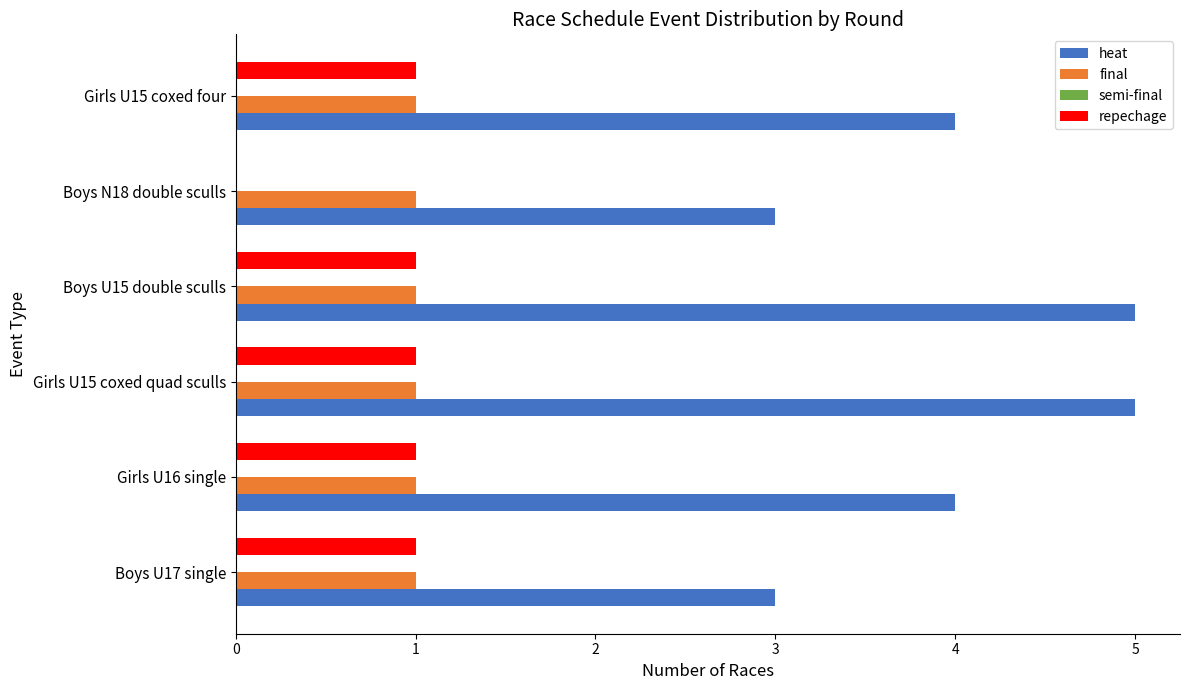

What is the sum of the heat values at Boys U17 single and Girls U15 coxed four?

7